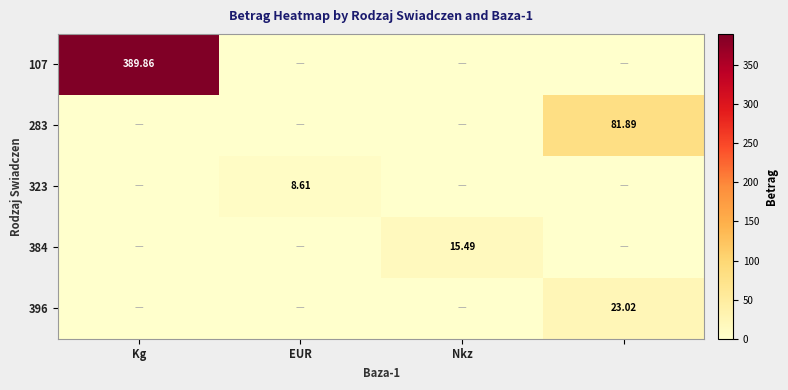

What is the maximum value for 107?

389.9